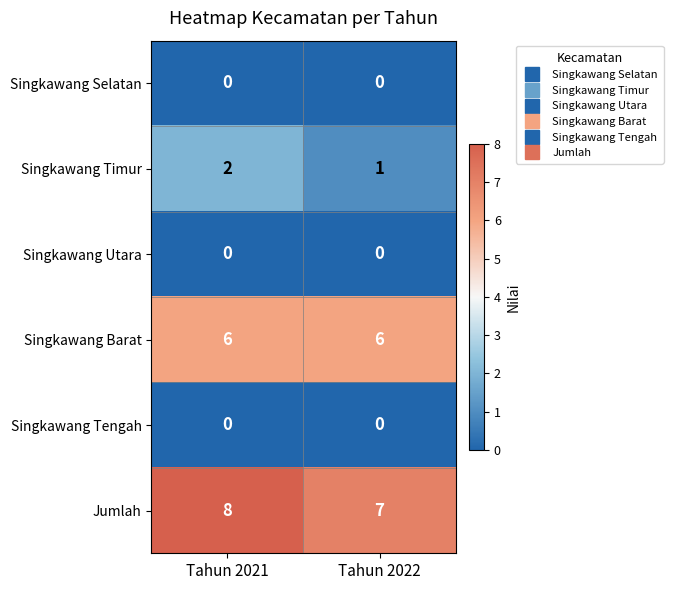

What is the total value across all series at Tahun 2021?

16